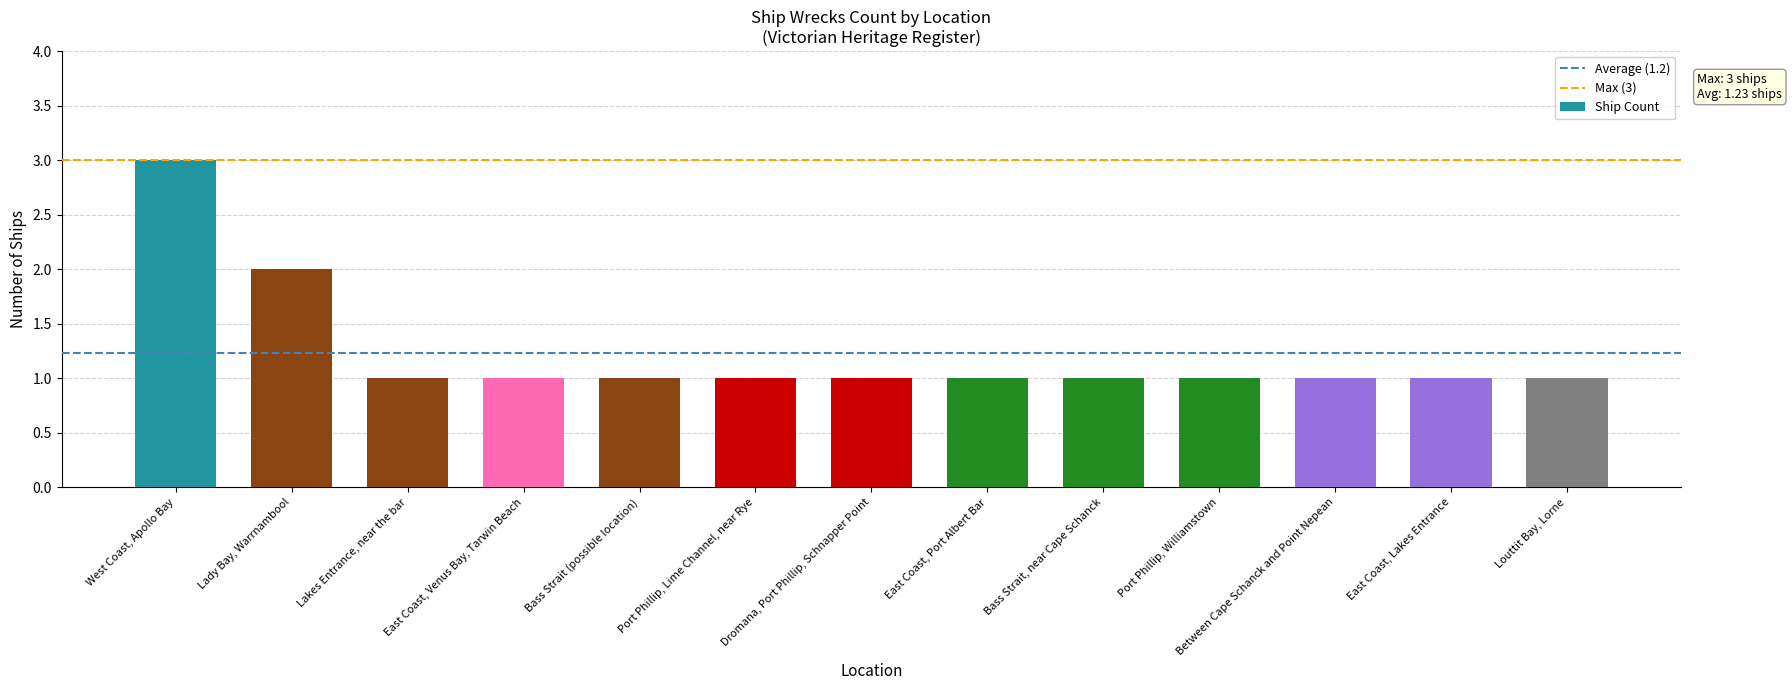

What is the maximum value shown in the chart?

3